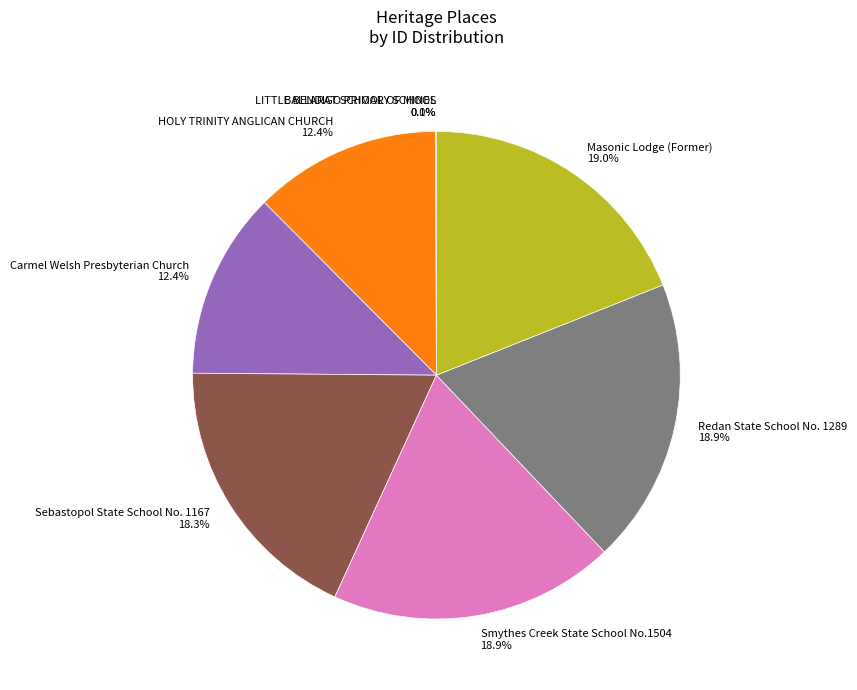

Does Smythes Creek State School No.1504 account for over 50% of the chart?

No